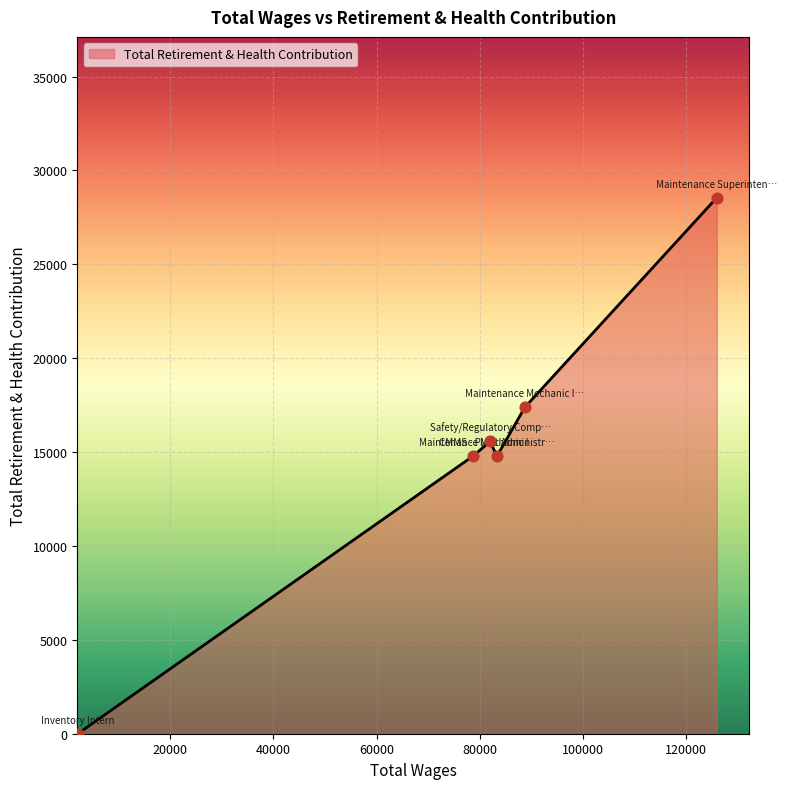

What is the difference between the maximum and minimum values?

28550